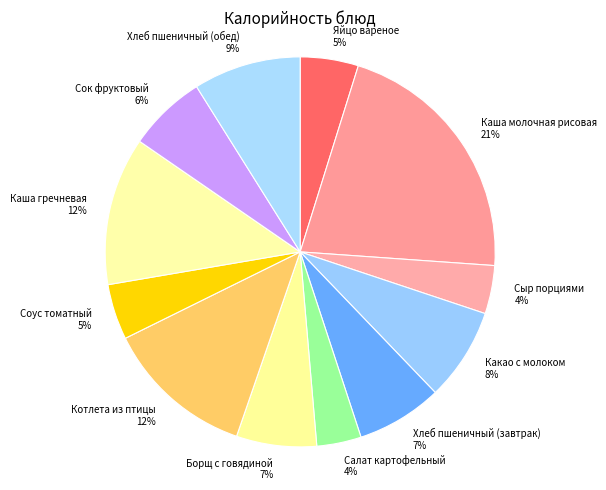

Between Каша гречневая and Какао с молоком, which is larger?

Каша гречневая